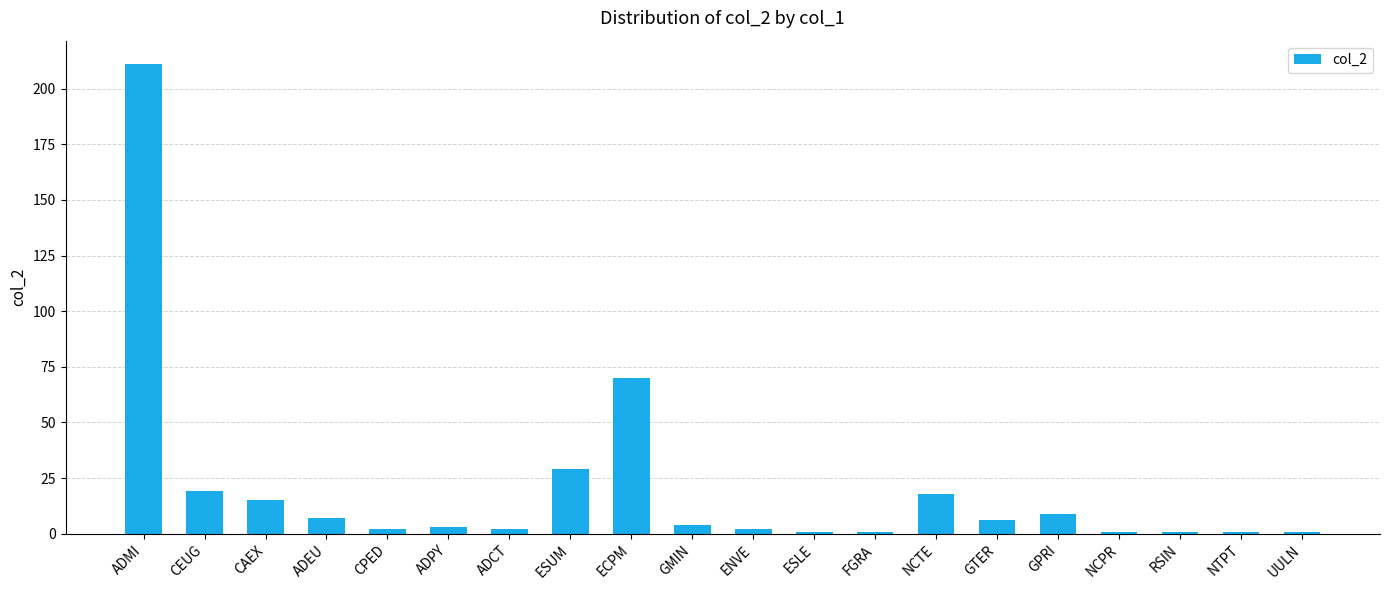

What is the value of the 10th bar from the left?

4